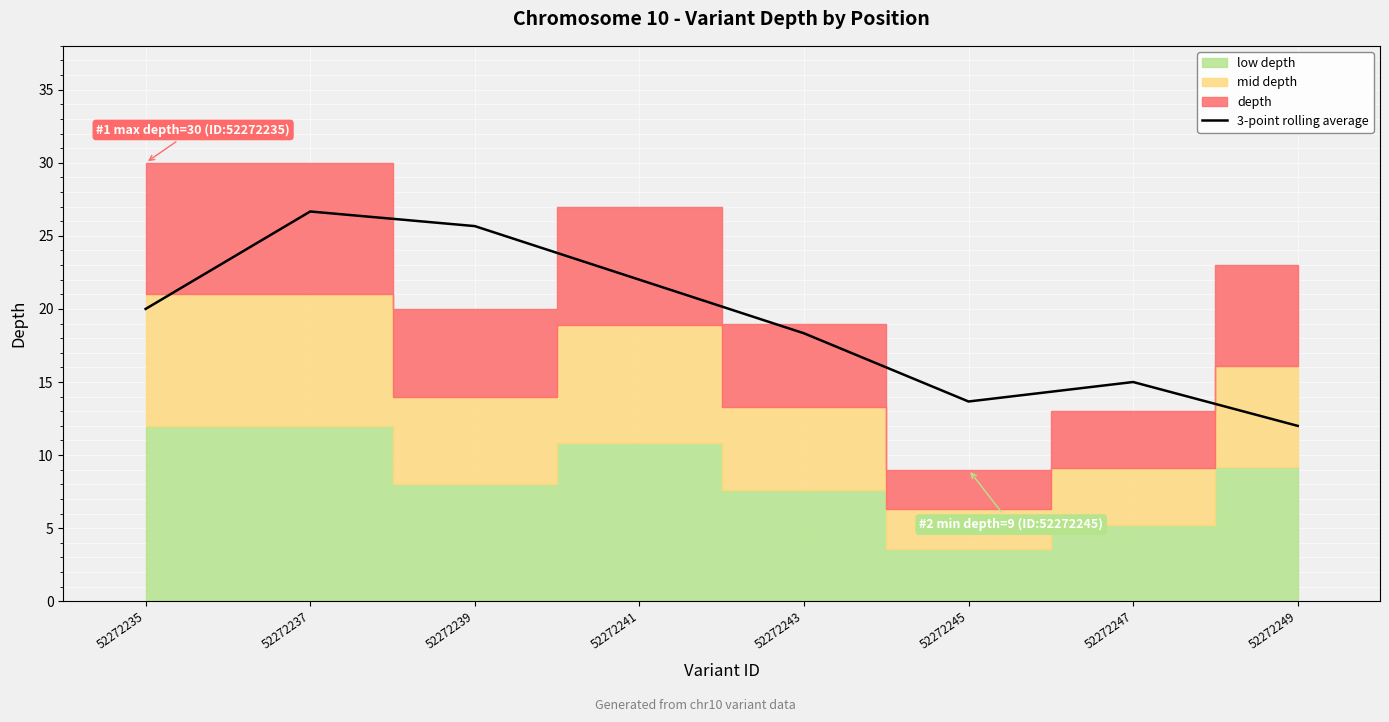

Rank the categories by value from lowest to highest.

52272249, 52272245, 52272247, 52272243, 52272235, 52272241, 52272239, 52272237